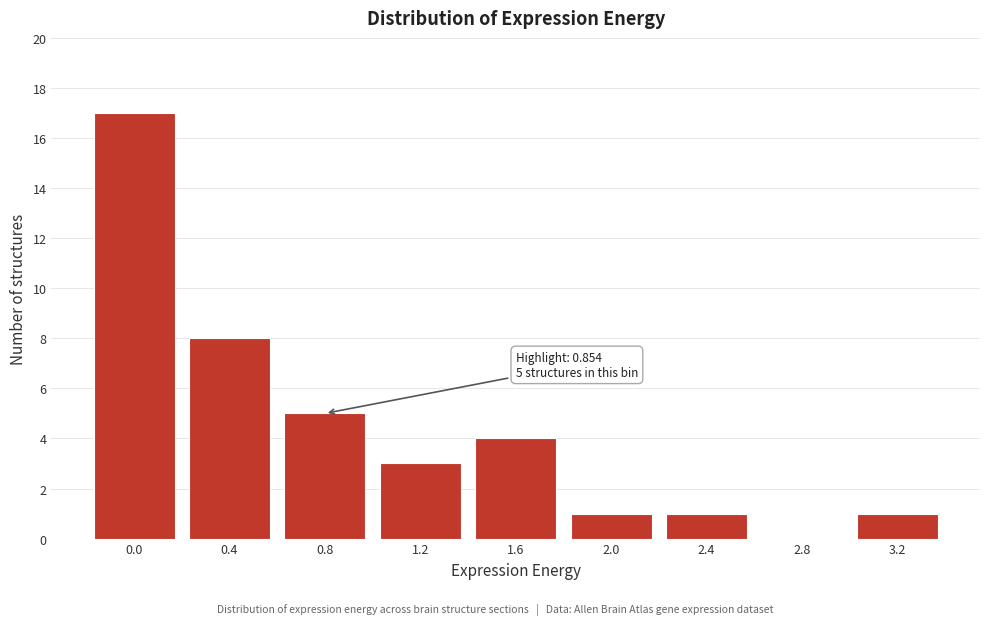

Reading left to right, what are all the values shown in this chart?

0.0=17	0.4=8	0.8=5	1.2=3	1.6=4	2.0=1	2.4=1	2.8=0	3.2=1